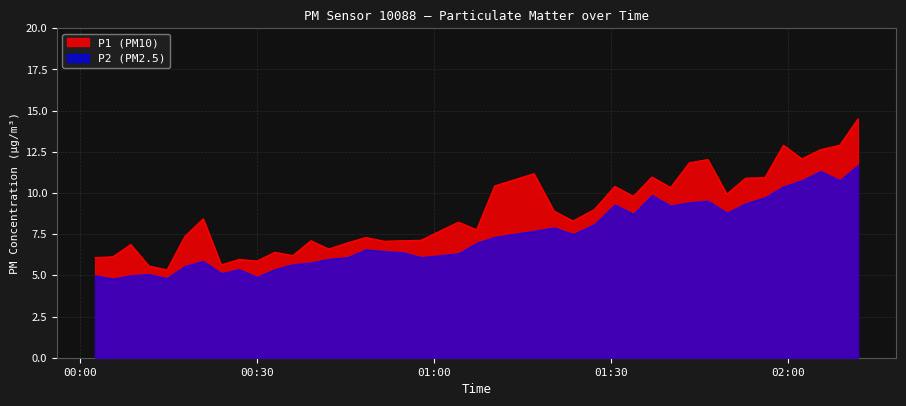

What is the sum of all P2 values?

296.8